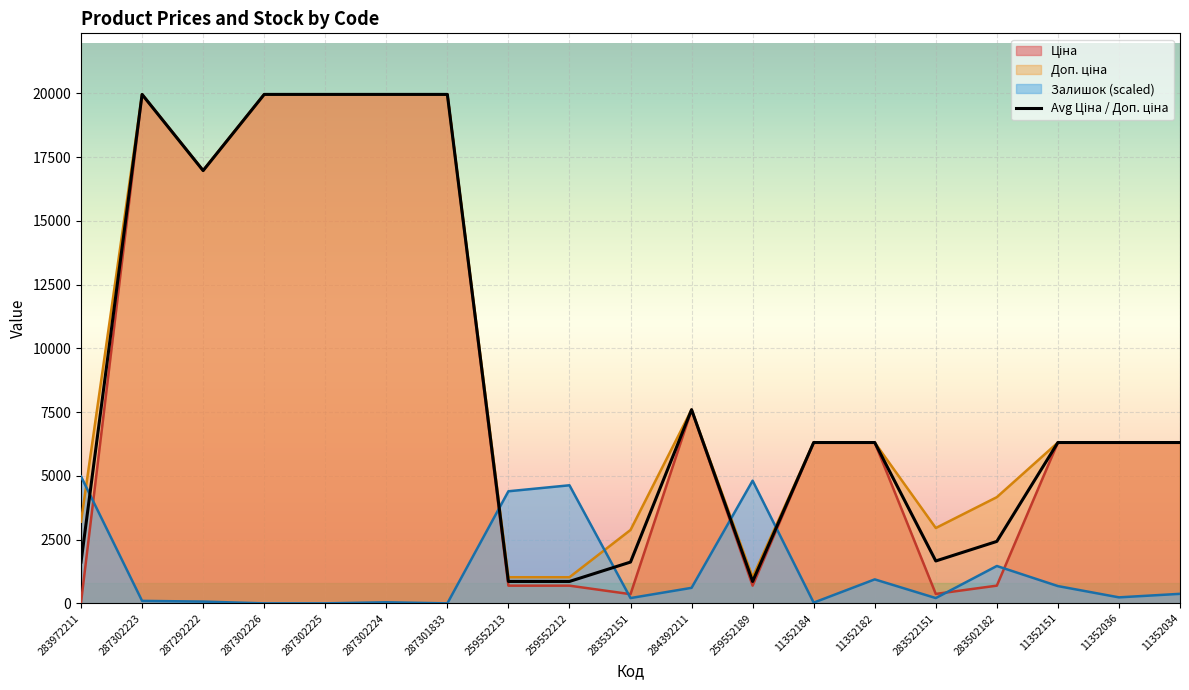

Reading left to right, what are all the values shown in this chart?

1618.5	19964.2	16976.3	19964.2	19964.2	19964.2	19964.2	859.2	859.2	1619.3	7596.5	859.2	6308.8	6308.8	1662.6	2429.9	6308.8	6308.8	6308.8